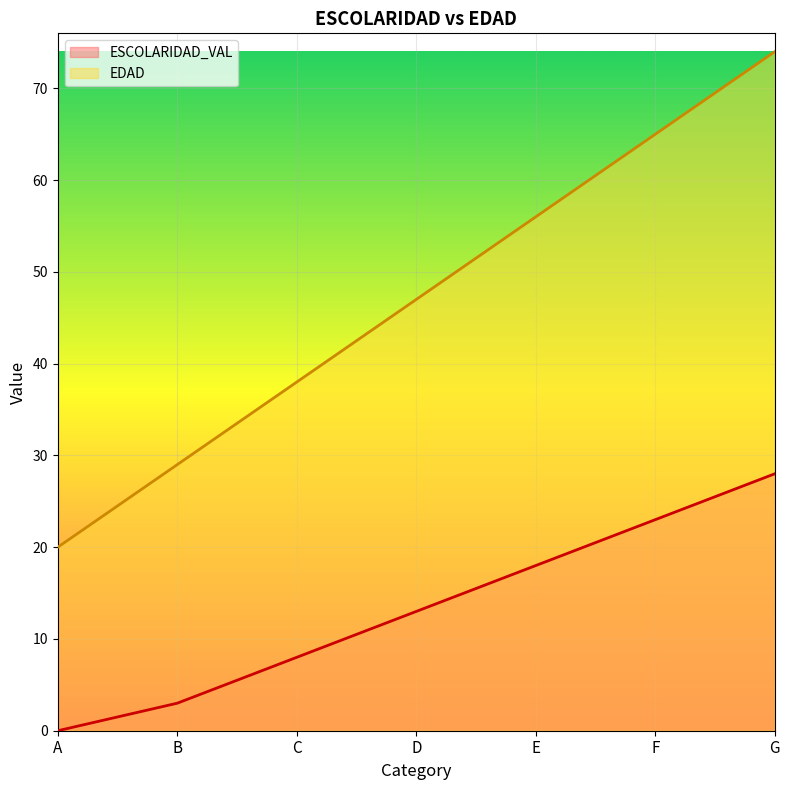

What are all the series names shown in the legend?

ESCOLARIDAD_VAL, EDAD